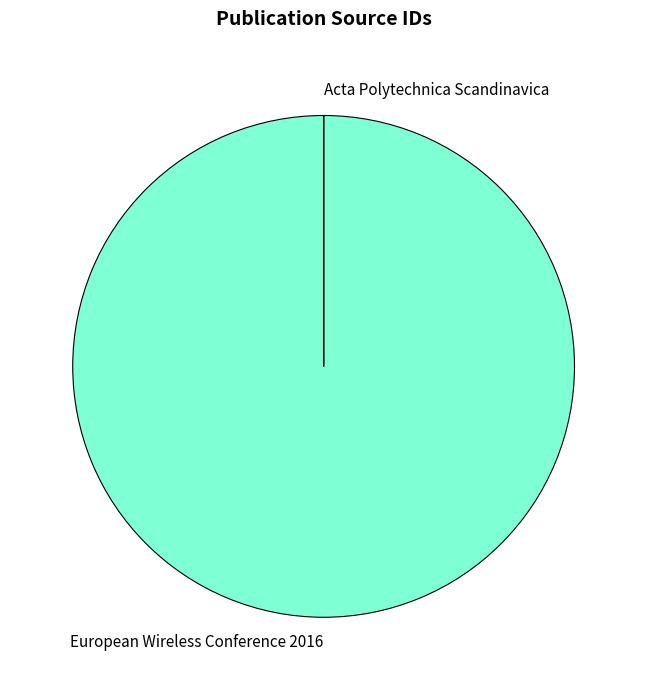

Which slice represents more than half of the pie?

European Wireless Conference 2016